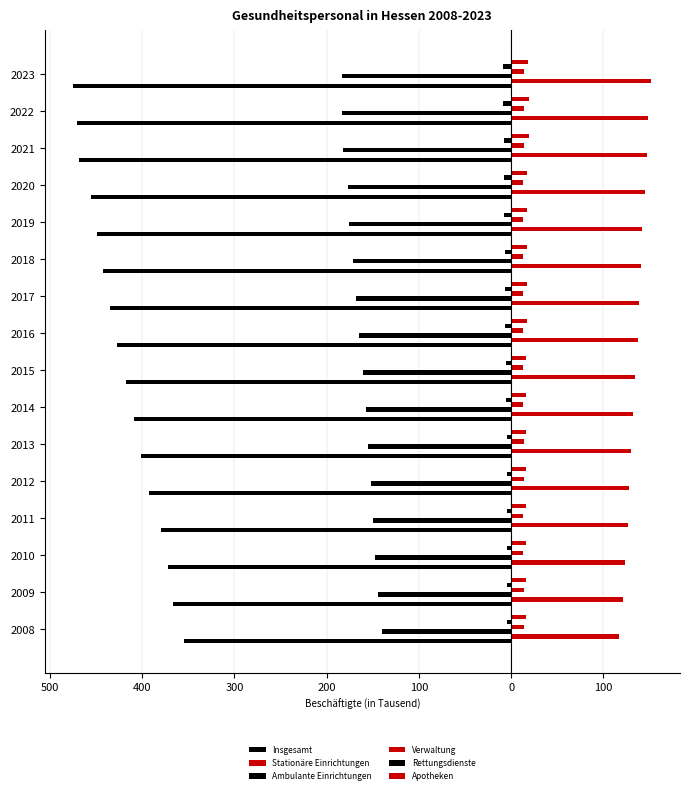

What are all the series names shown in the legend?

Insgesamt, Stationäre Einrichtungen, Ambulante Einrichtungen, Verwaltung, Rettungsdienste, Apotheken